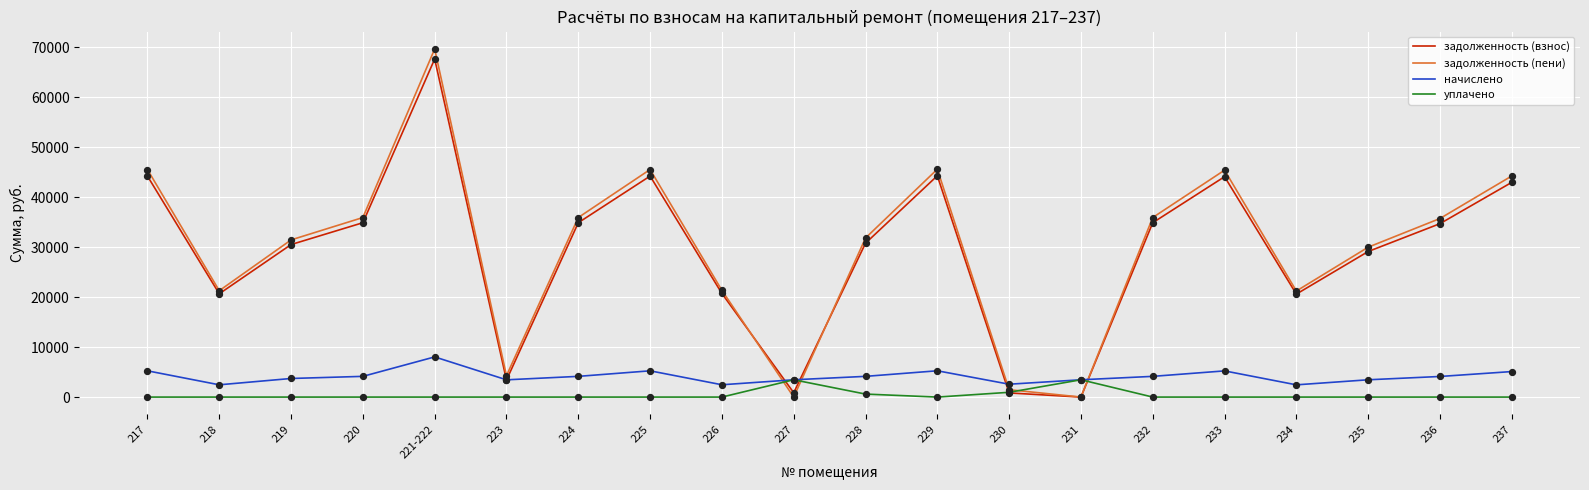

Which series has the largest range (max minus min)?

задолженность (пени)